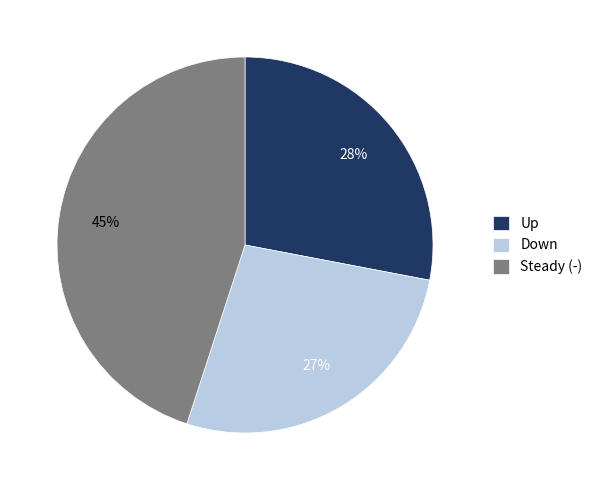

Do Steady (-) and Down together represent more than half of the pie?

Yes